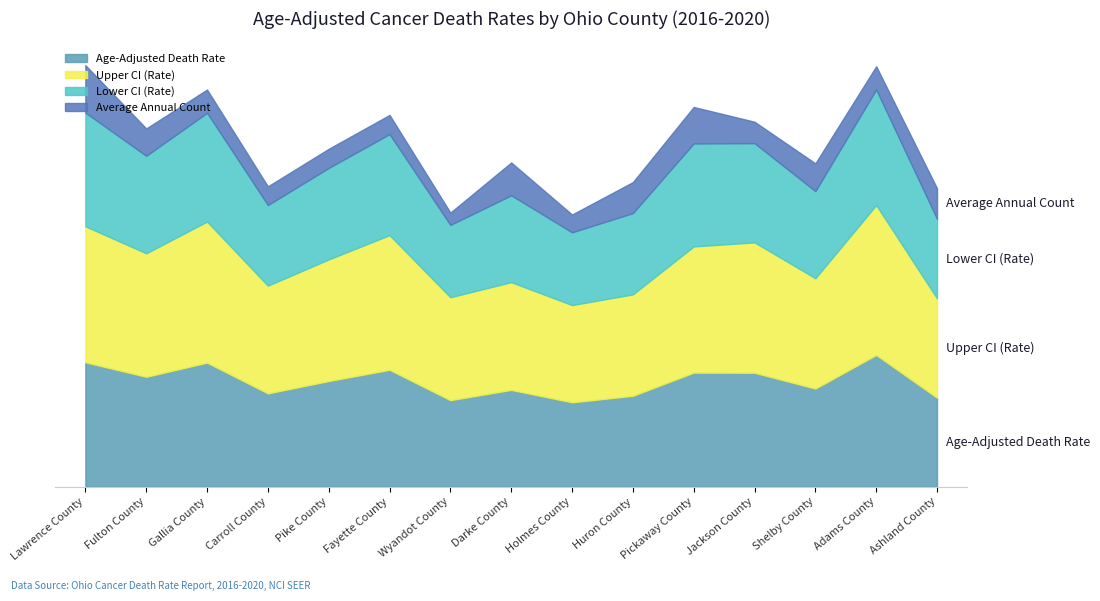

List the labels in order of Upper CI (Rate) value, smallest first.

Holmes County, Ashland County, Huron County, Wyandot County, Carroll County, Darke County, Shelby County, Pike County, Fulton County, Pickaway County, Jackson County, Fayette County, Lawrence County, Gallia County, Adams County